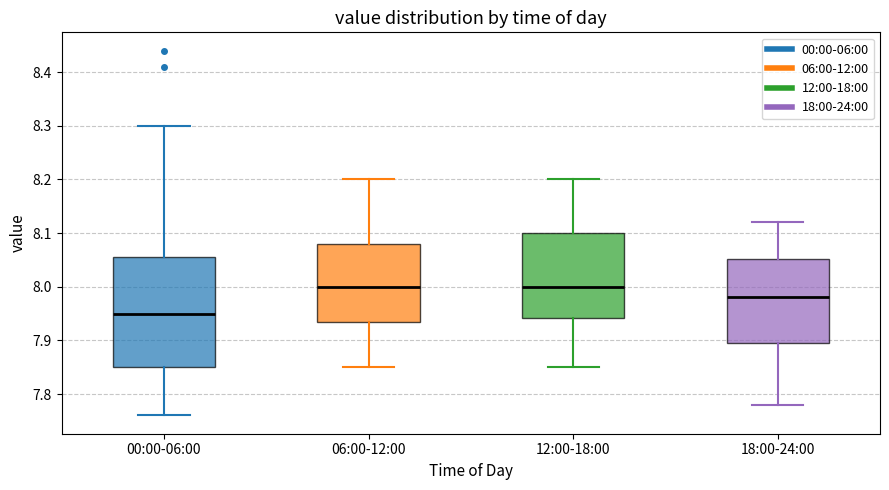

Reading left to right, transcribe this box plot: for each box, give where its median line is, the range the box spans, and where its two whiskers end, as read against the y-axis. The values are not printed on the chart, so give them approximately, as read against the axis.

00:00-06:00: median 7.95, box 7.85 to 8.06, whiskers 7.76 to 8.30
06:00-12:00: median 8.00, box 7.94 to 8.08, whiskers 7.85 to 8.20
12:00-18:00: median 8.00, box 7.94 to 8.10, whiskers 7.85 to 8.20
18:00-24:00: median 7.98, box 7.90 to 8.05, whiskers 7.78 to 8.12